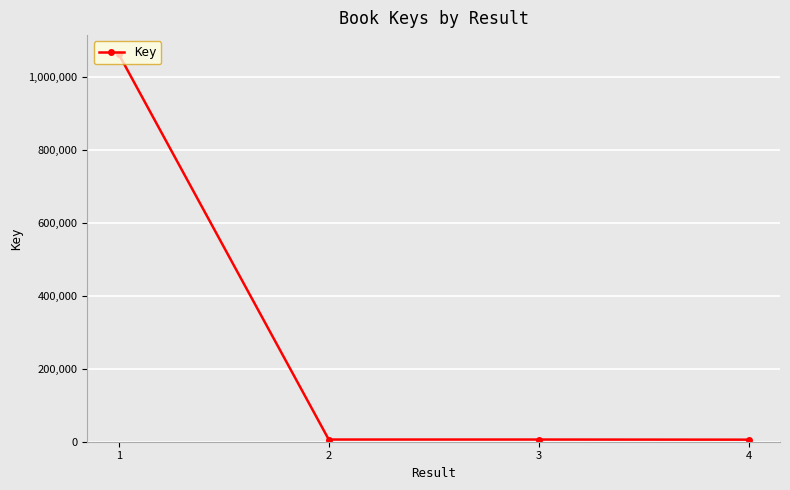

What is the value of the 4th point from the left?

5666